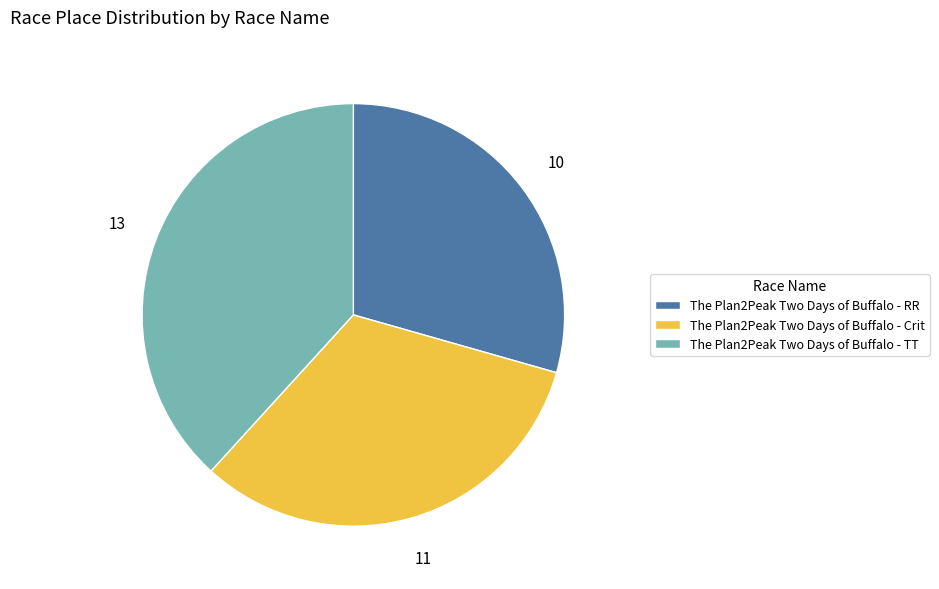

What is the ratio of the value at The Plan2Peak Two Days of Buffalo - TT to the value at The Plan2Peak Two Days of Buffalo - Crit?

1.2